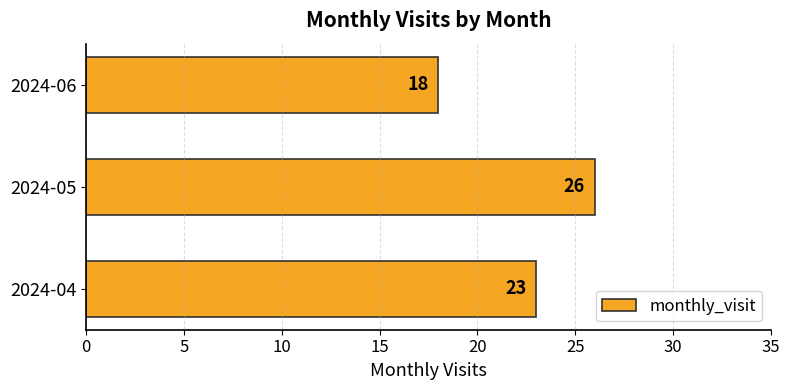

What is the difference between the maximum and minimum values?

8